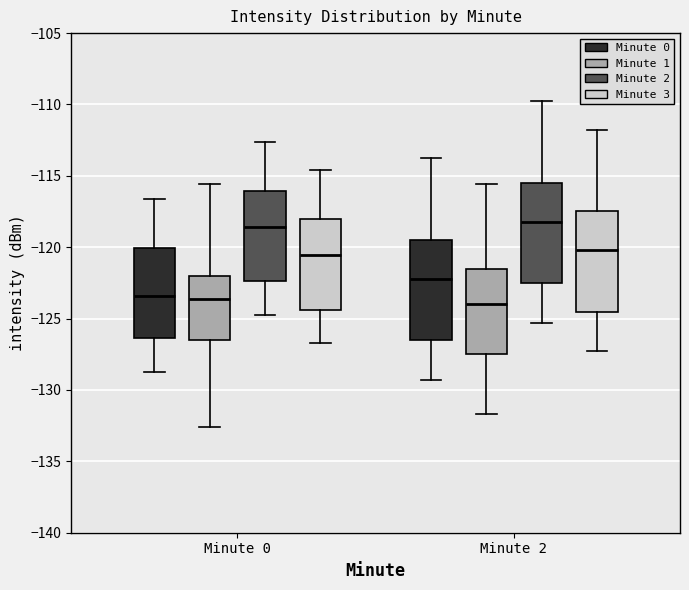

Where does the upper whisker of the box for Minute 2 (Minute 0) end on the y-axis? The values are not printed on the chart, so give them approximately, as read against the axis.

-114.0